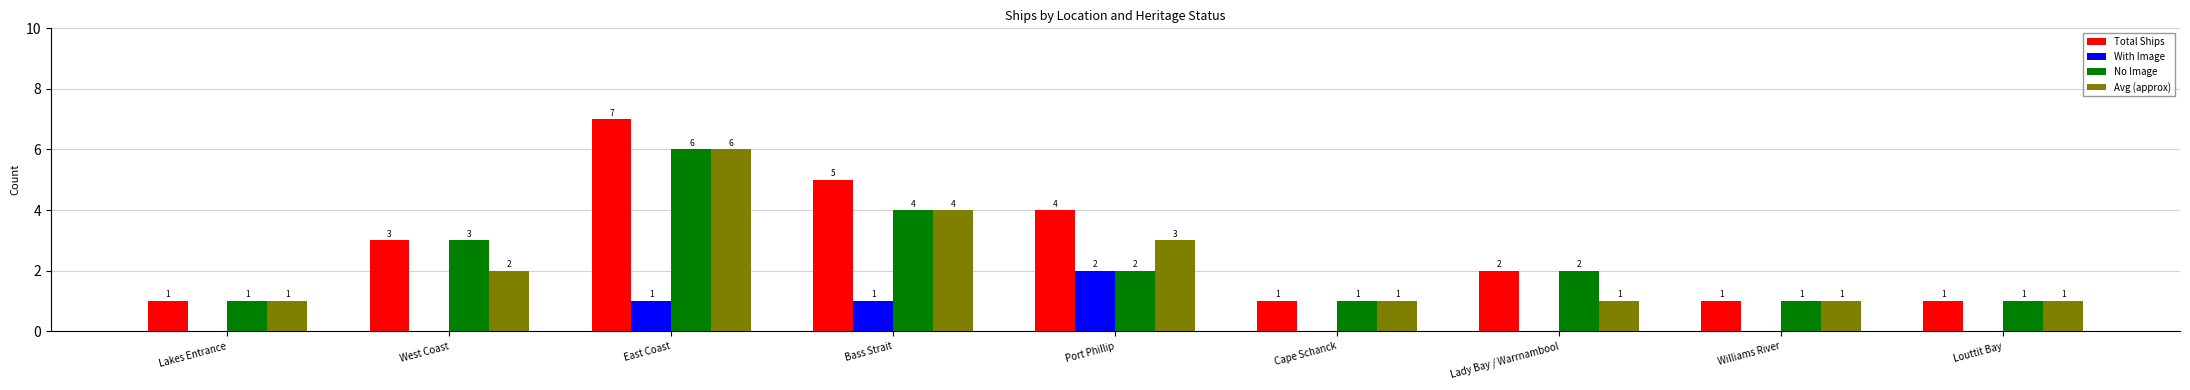

Between Lakes Entrance and Port Phillip, which series saw the biggest shift?

Total Ships